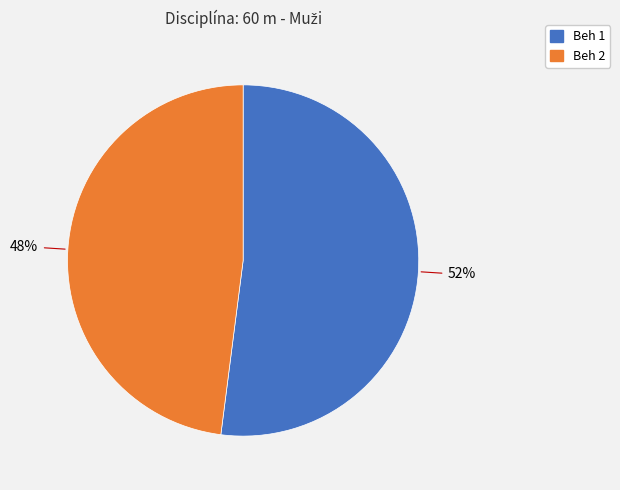

How many segments does this pie chart have?

2